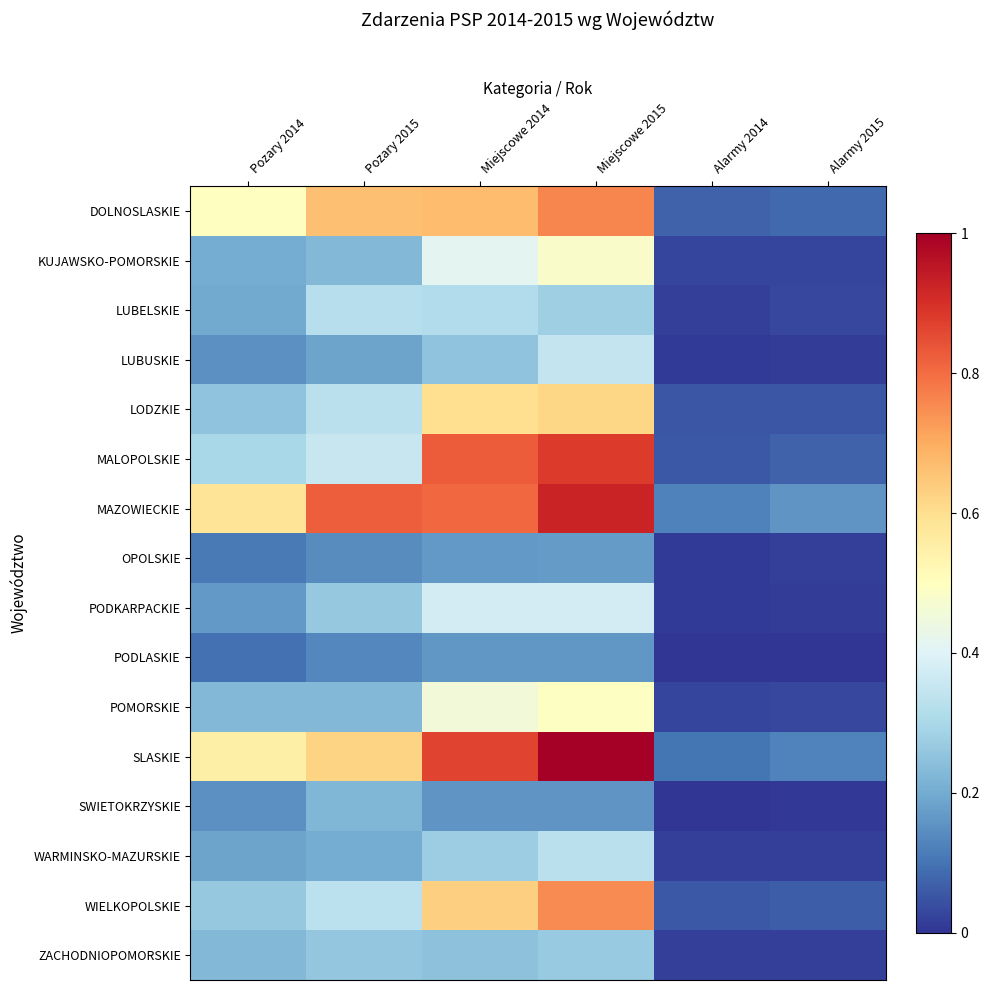

At how many categories does at least one series exceed 0?

6